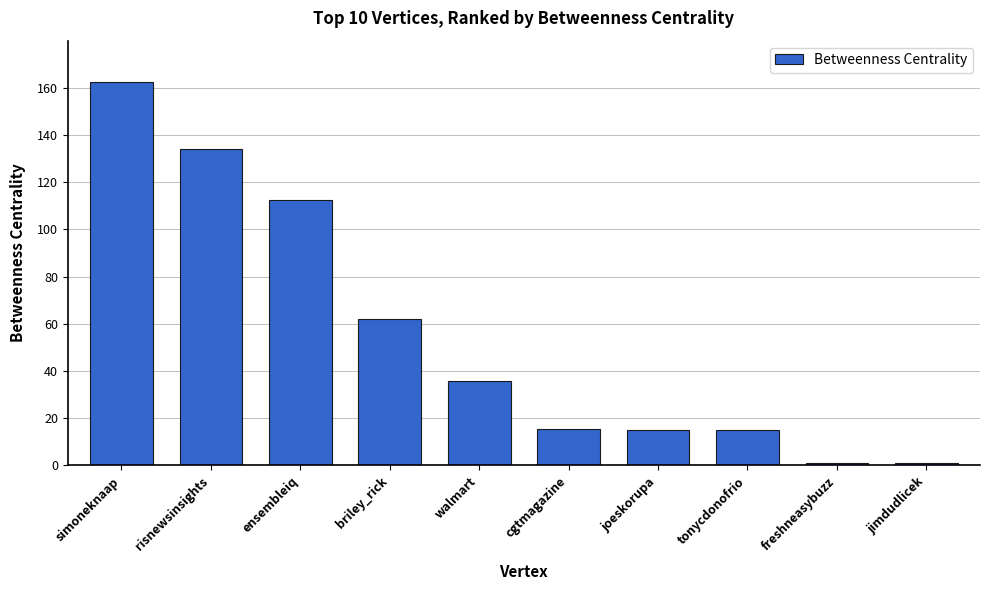

Are the bars grouped side by side (vs. stacked)?

No